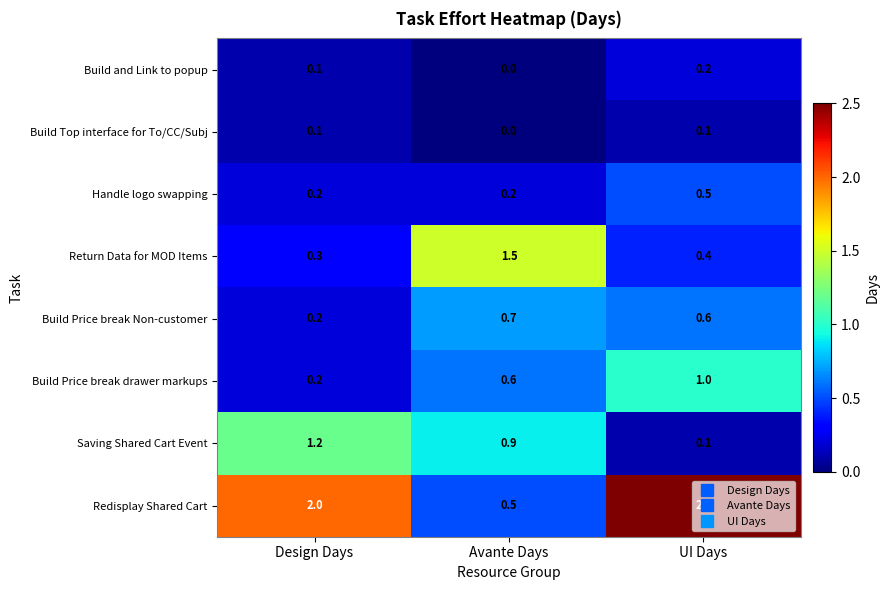

True or false: Handle logo swapping has a value of 0.2 at Avante Days.

True